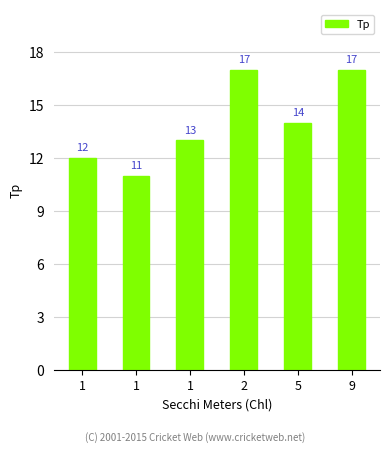

How many values are below 14?

3